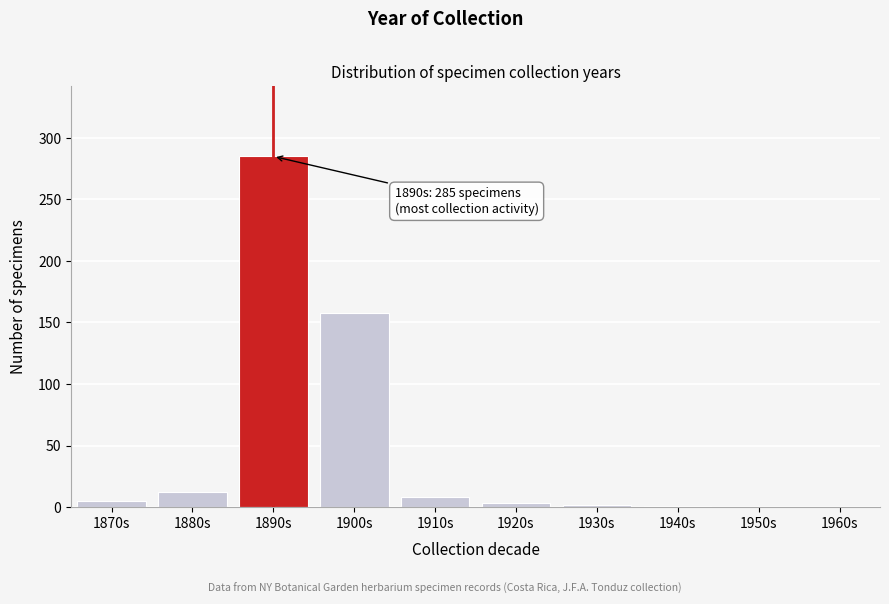

What is the change in value from 1890s to 1910s?

-277